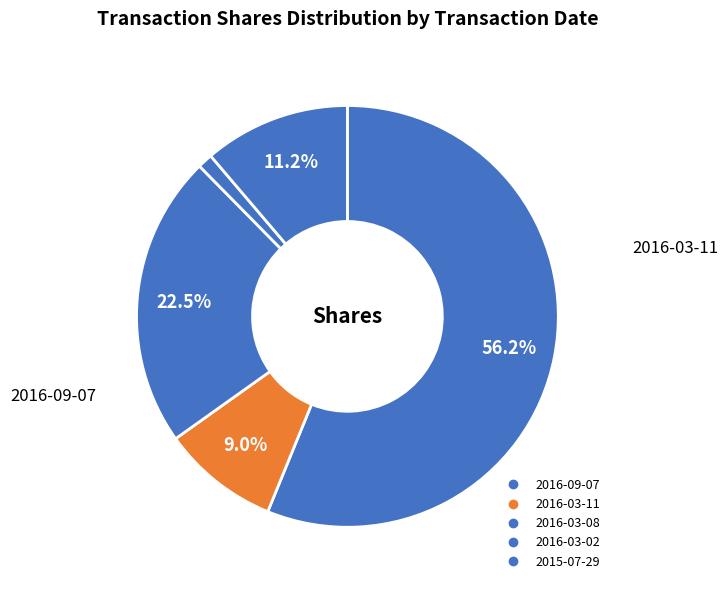

To the nearest percent, what is the difference between the largest and smallest slice percentages?

55%